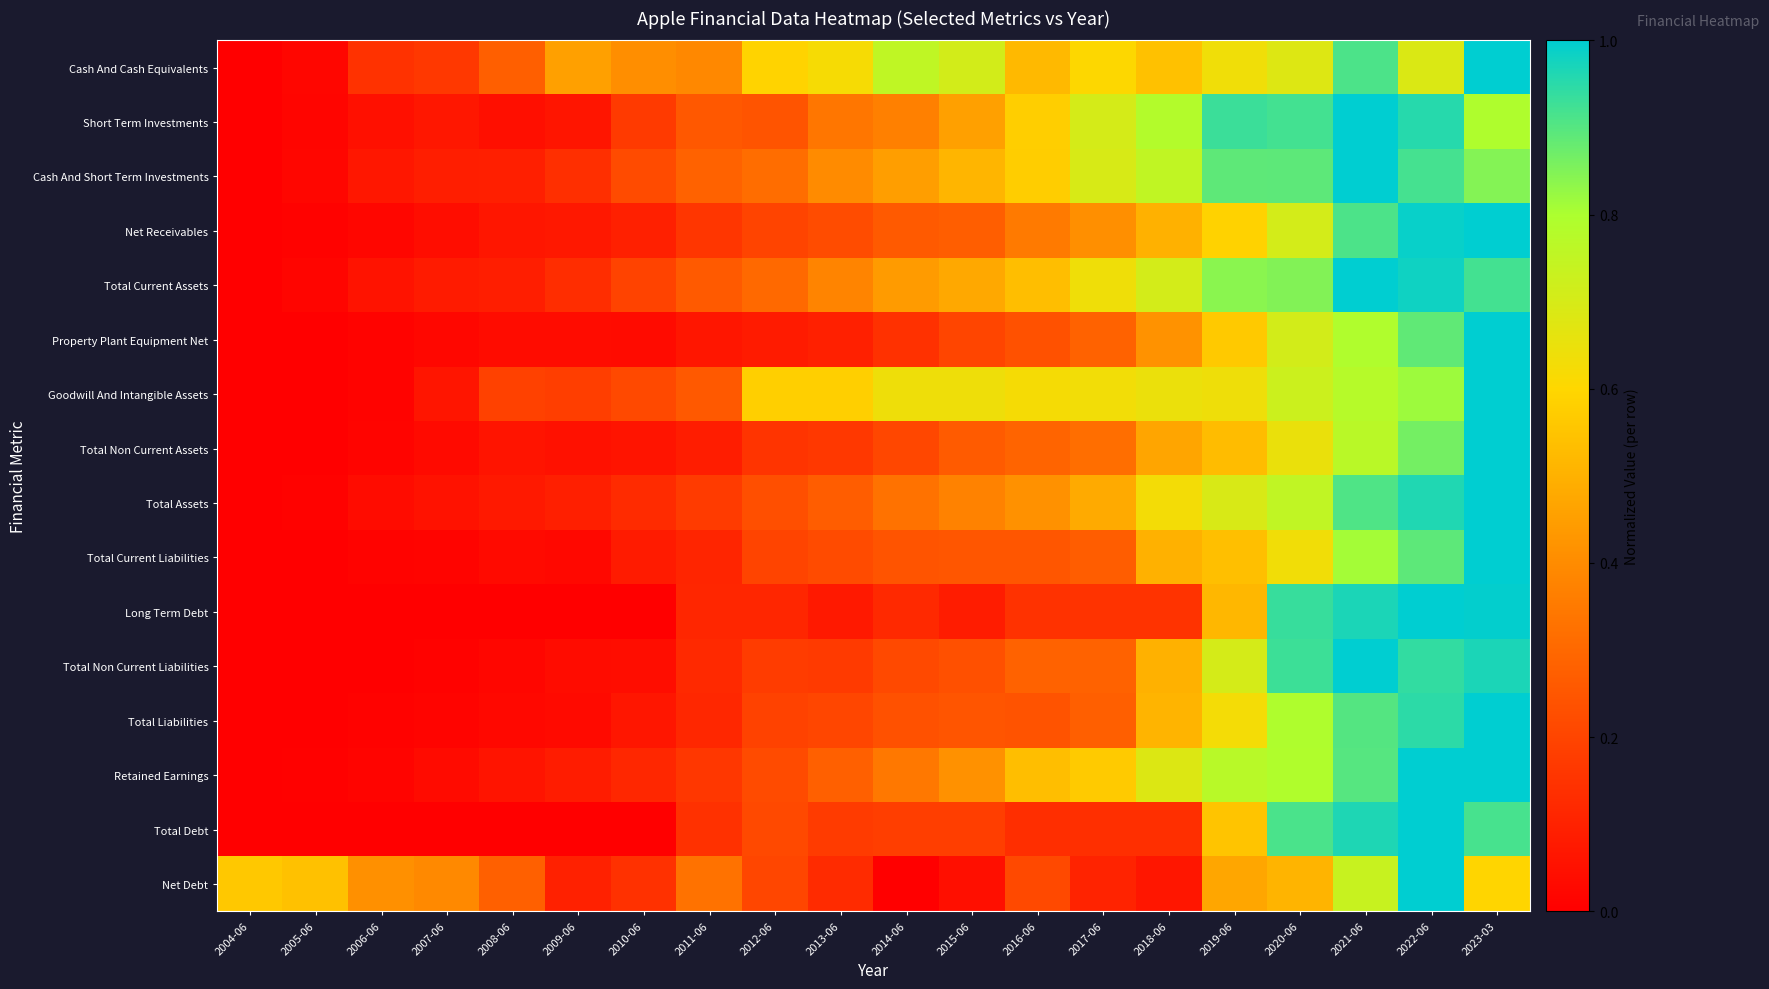

Rank the series by their maximum value, from lowest to highest.

Cash And Cash Equivalents, Short Term Investments, Cash And Short Term Investments, Net Receivables, Total Current Assets, Property Plant Equipment Net, Goodwill And Intangible Assets, Total Non Current Assets, Total Assets, Total Current Liabilities, Long Term Debt, Total Non Current Liabilities, Total Liabilities, Retained Earnings, Total Debt, Net Debt